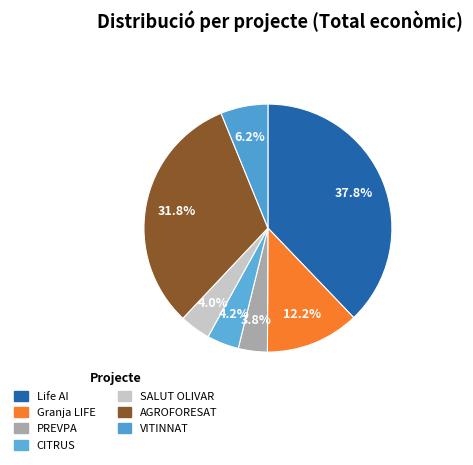

Which slice is the smallest?

PREVPA